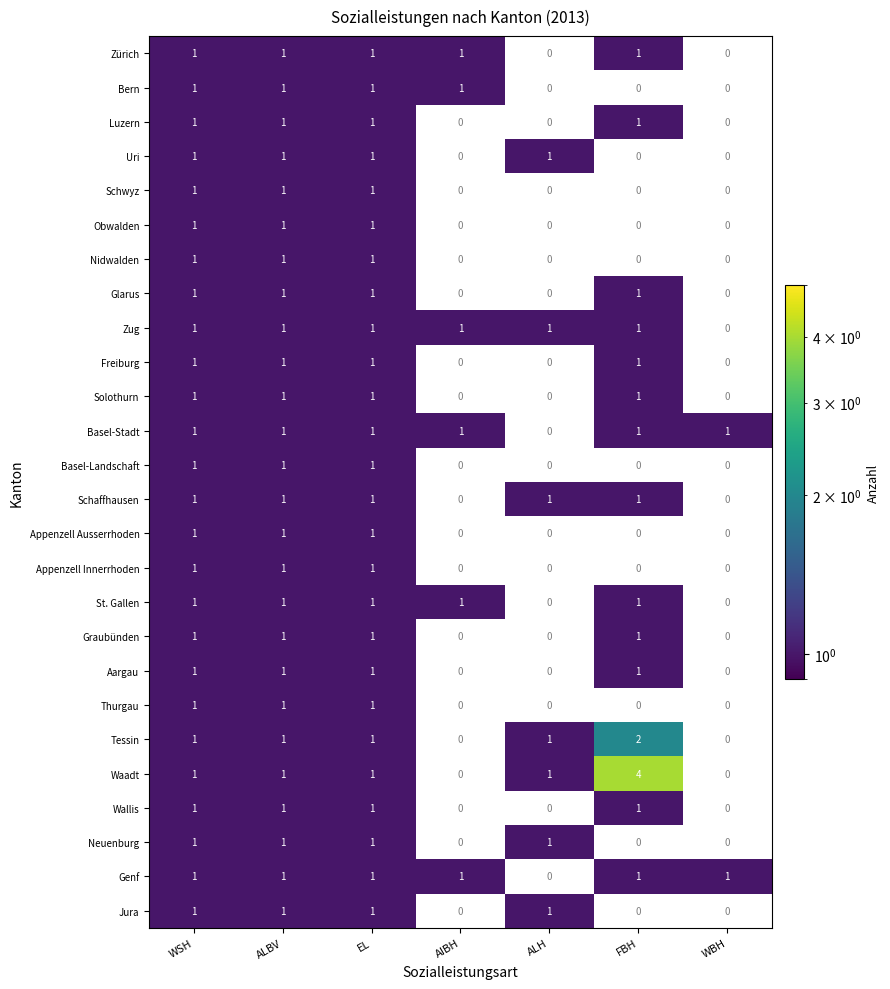

True or false: Genf has a value of 1 at EL.

True